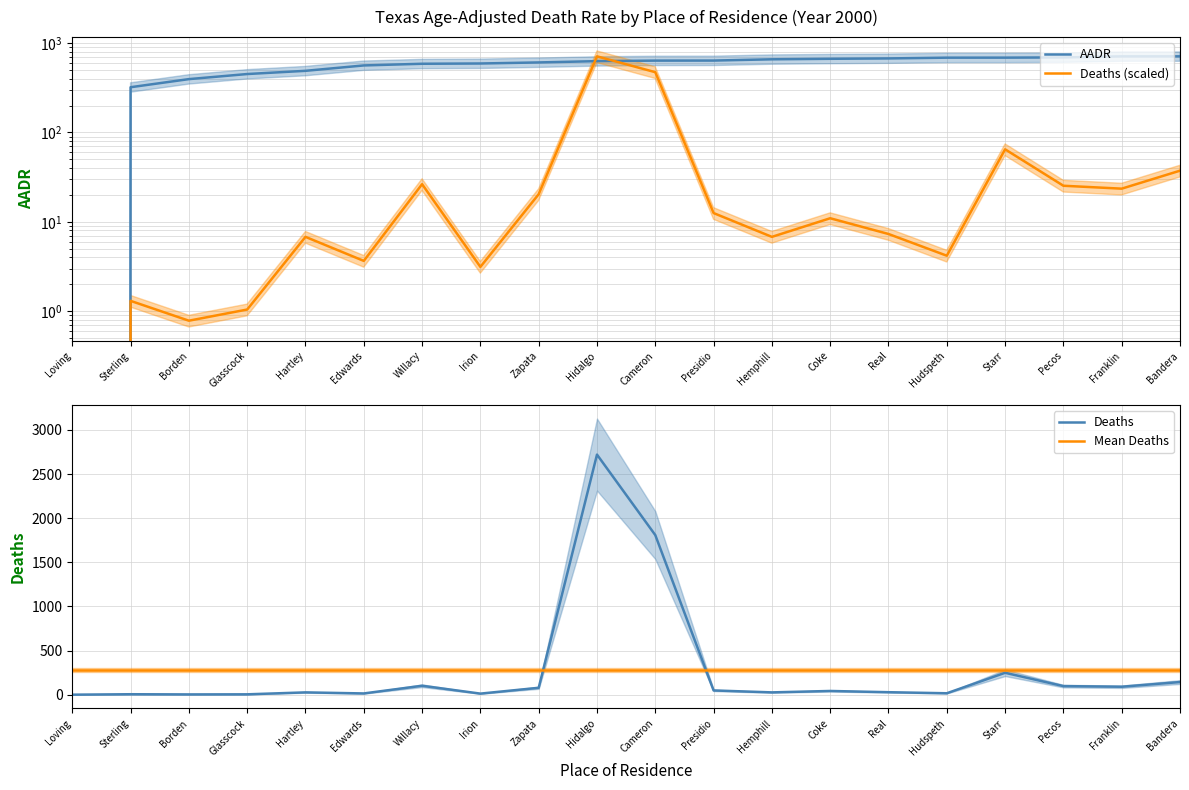

Reading right to left, list all the values displayed in this chart.

AADR: Bandera=710.2	Franklin=710.0	Pecos=690.7	Starr=686.8	Hudspeth=686.3	Real=673.0	Coke=666.7	Hemphill=658.0	Presidio=636.9	Cameron=636.1	Hidalgo=627.5	Zapata=607.0	Irion=590.7	Willacy=586.6	Edwards=561.8	Hartley=489.0	Glasscock=450.2	Borden=394.9	Sterling=320.5	Loving=0.0
Deaths (scaled): Bandera=37.3	Franklin=23.5	Pecos=25.3	Starr=64.8	Hudspeth=4.2	Real=7.3	Coke=11.0	Hemphill=6.8	Presidio=12.5	Cameron=472.1	Hidalgo=710.2	Zapata=20.4	Irion=3.1	Willacy=26.4	Edwards=3.7	Hartley=6.8	Glasscock=1.0	Borden=0.8	Sterling=1.3	Loving=0.0
Deaths: Bandera=143.0	Franklin=90.0	Pecos=97.0	Starr=248.0	Hudspeth=16.0	Real=28.0	Coke=42.0	Hemphill=26.0	Presidio=48.0	Cameron=1808.0	Hidalgo=2720.0	Zapata=78.0	Irion=12.0	Willacy=101.0	Edwards=14.0	Hartley=26.0	Glasscock=4.0	Borden=3.0	Sterling=5.0	Loving=0.0
Mean Deaths: Bandera=275.4	Franklin=275.4	Pecos=275.4	Starr=275.4	Hudspeth=275.4	Real=275.4	Coke=275.4	Hemphill=275.4	Presidio=275.4	Cameron=275.4	Hidalgo=275.4	Zapata=275.4	Irion=275.4	Willacy=275.4	Edwards=275.4	Hartley=275.4	Glasscock=275.4	Borden=275.4	Sterling=275.4	Loving=275.4